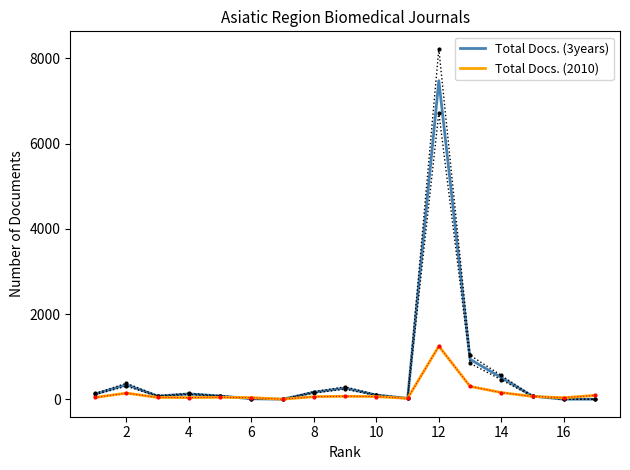

Which series has the largest total across all categories?

Total Docs. (3years)